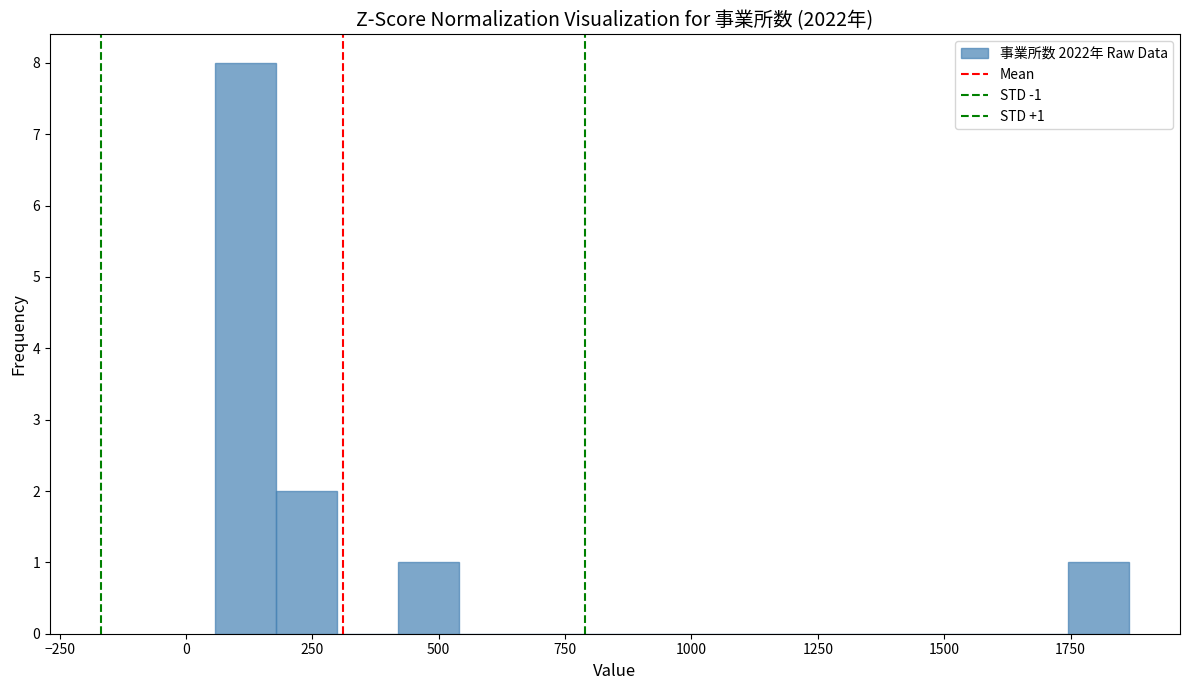

Read against the x-axis, roughly where is the centre of the tallest bar?

100